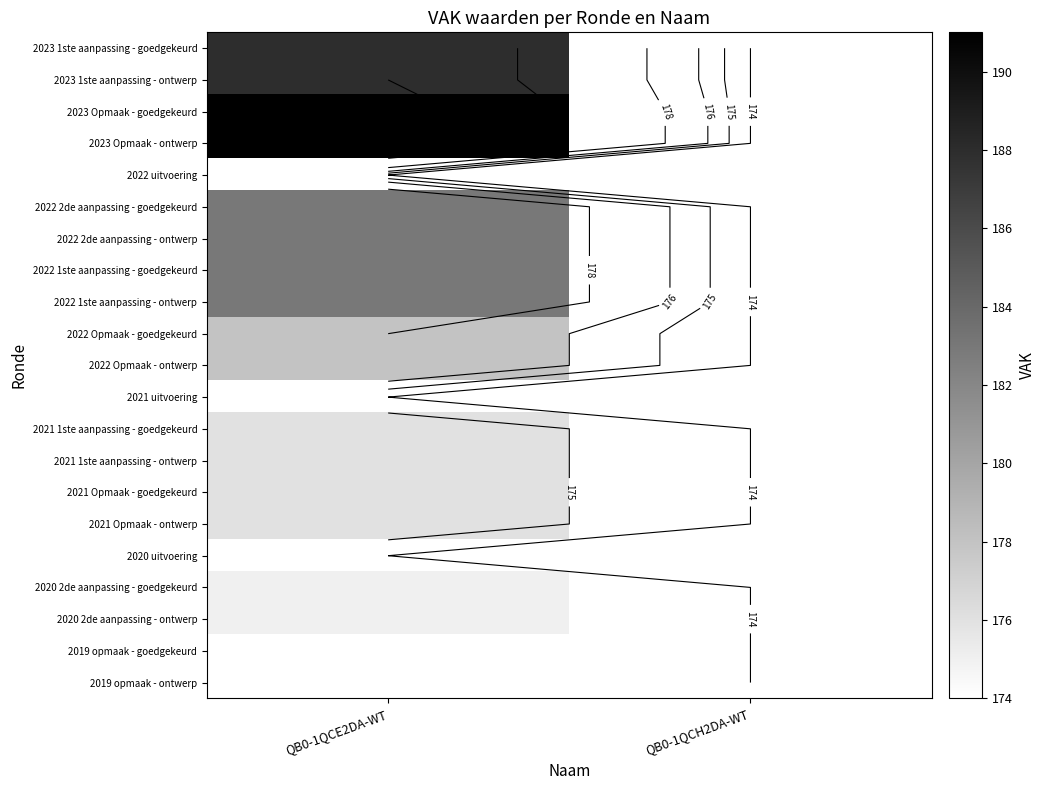

Read the 2022 2de aanpassing - goedgekeurd value at QB0-1QCE2DA-WT.

183.0